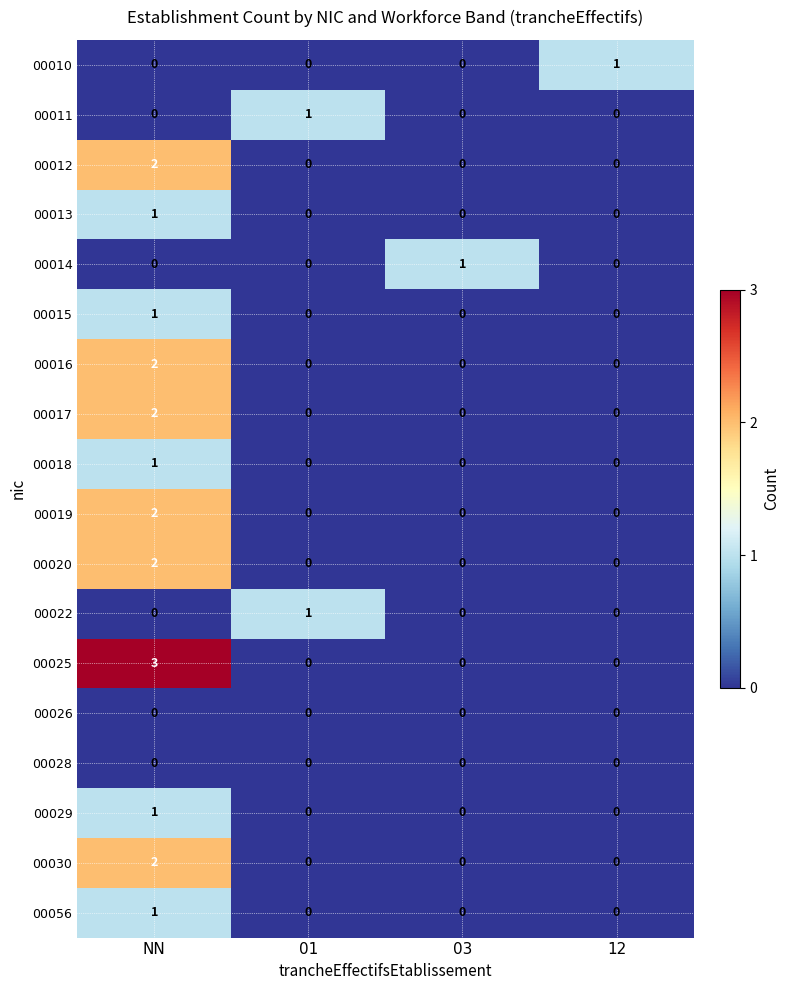

Which category has the highest value in the 00016 series?

NN